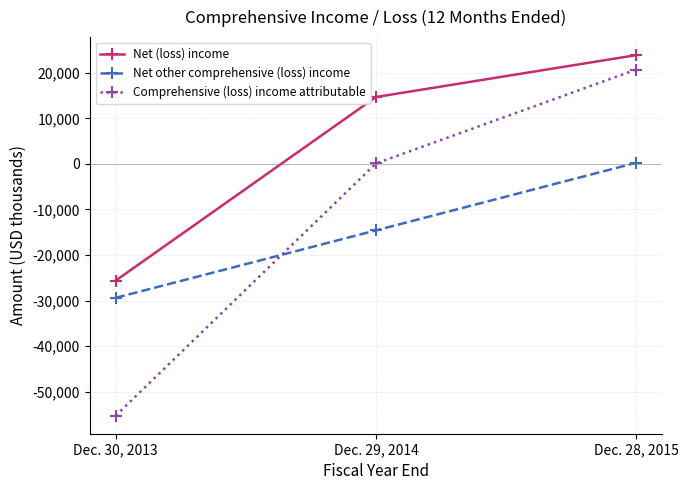

At which category is the sum across all series the highest?

Dec. 28, 2015